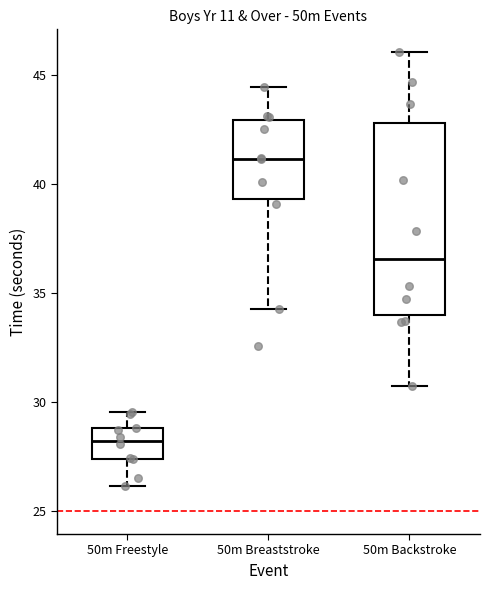

Comparing the boxes themselves (not the whiskers), which one is the tallest?

50m Backstroke